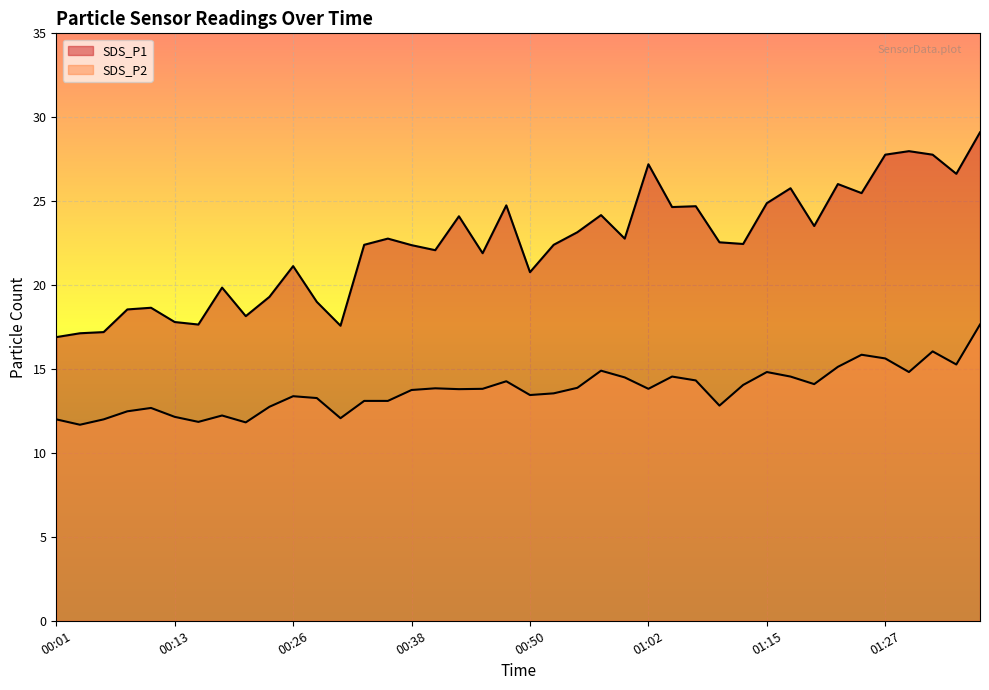

True or false: SDS_P1 has a value of 19.0 at 00:28.

True